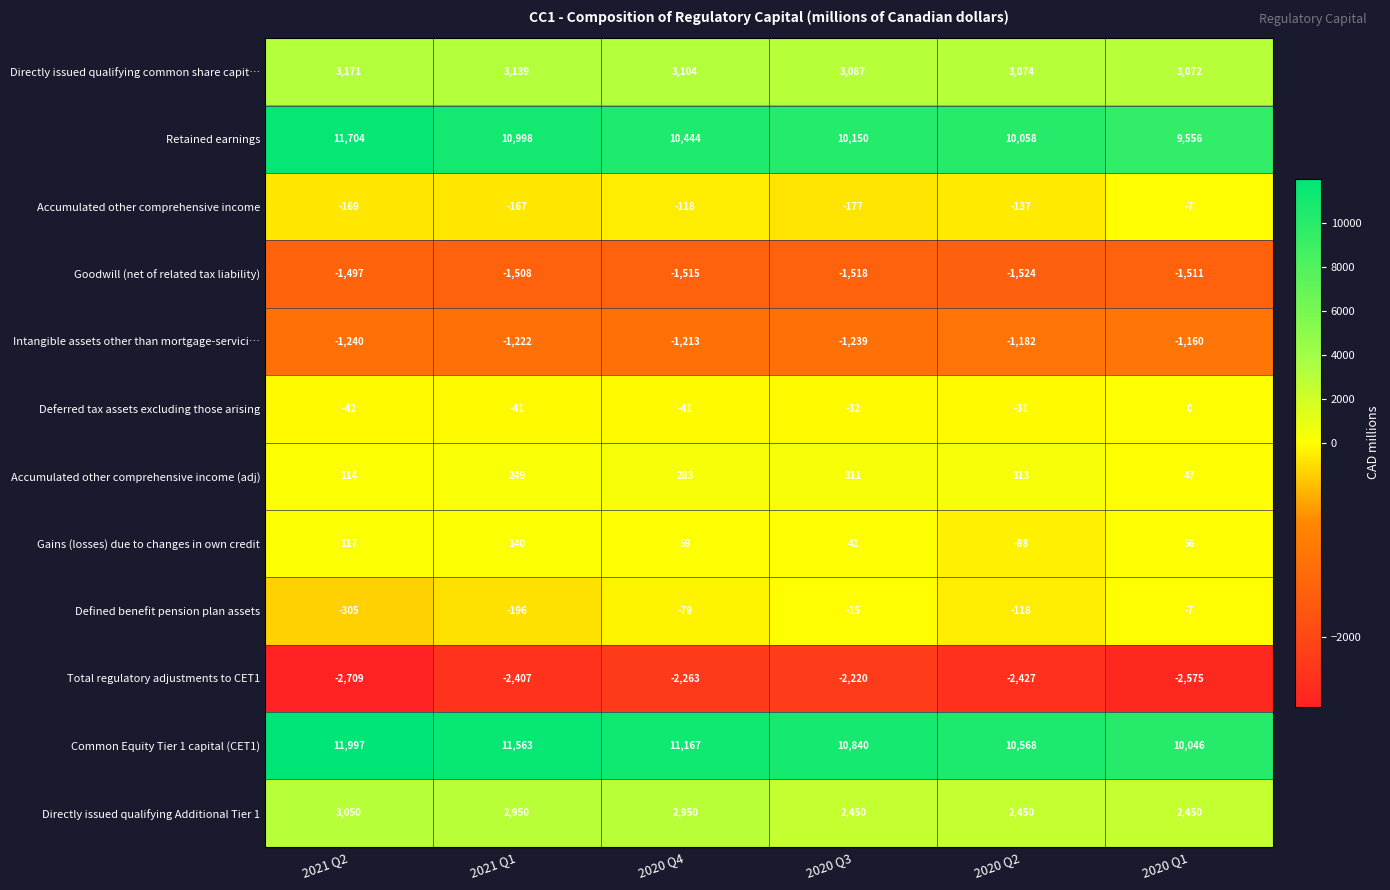

The Accumulated other comprehensive income series shows -177 at 2020 Q3. True or false?

True